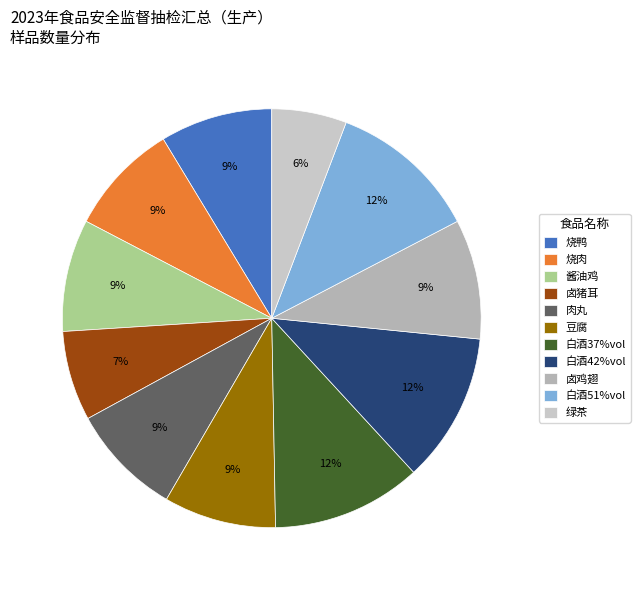

Which slice is the smallest?

绿茶